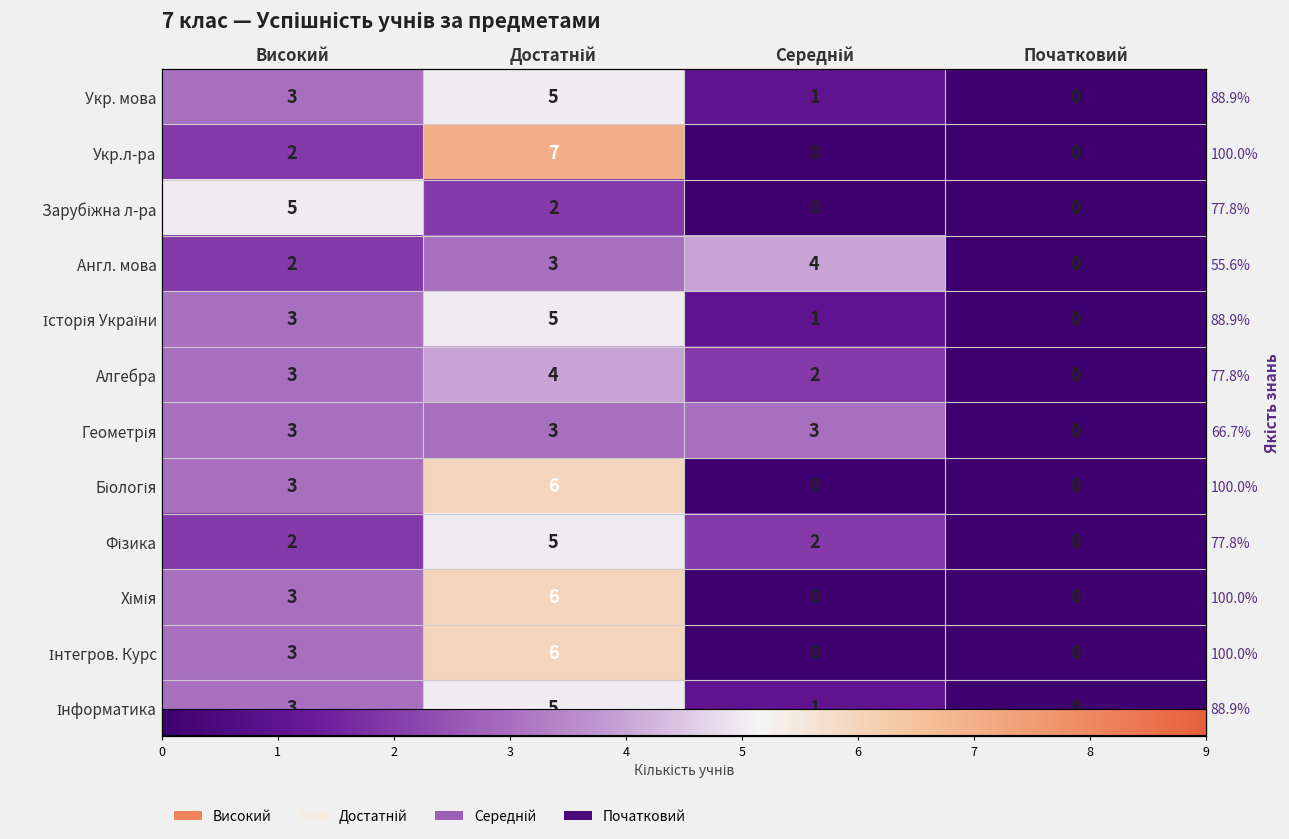

What is the highest value of the Фізика series?

5